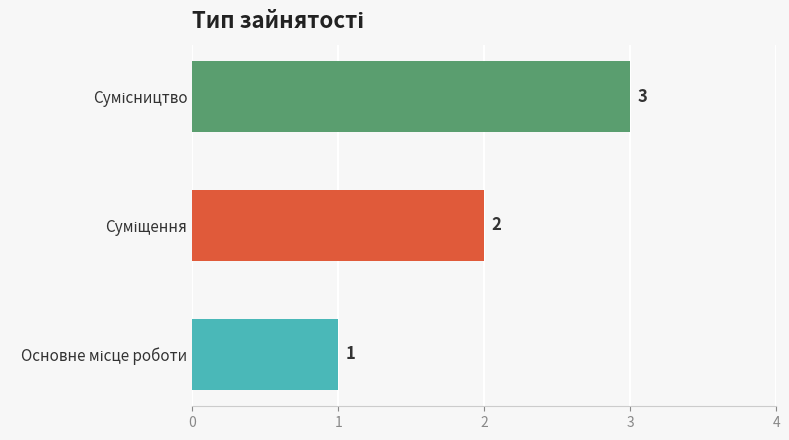

Does the chart contain any negative values?

No